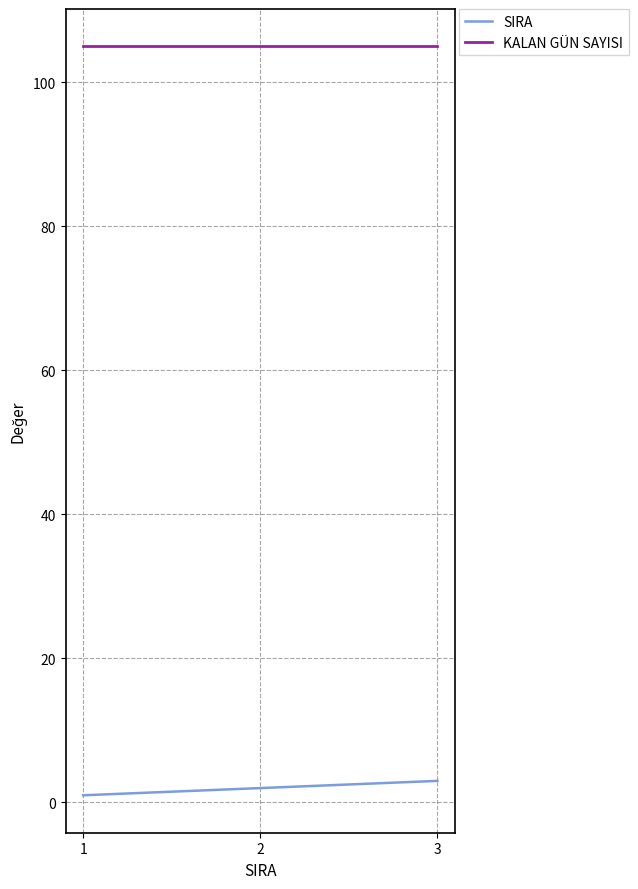

What is the highest value of the KALAN GÜN SAYISI series?

105